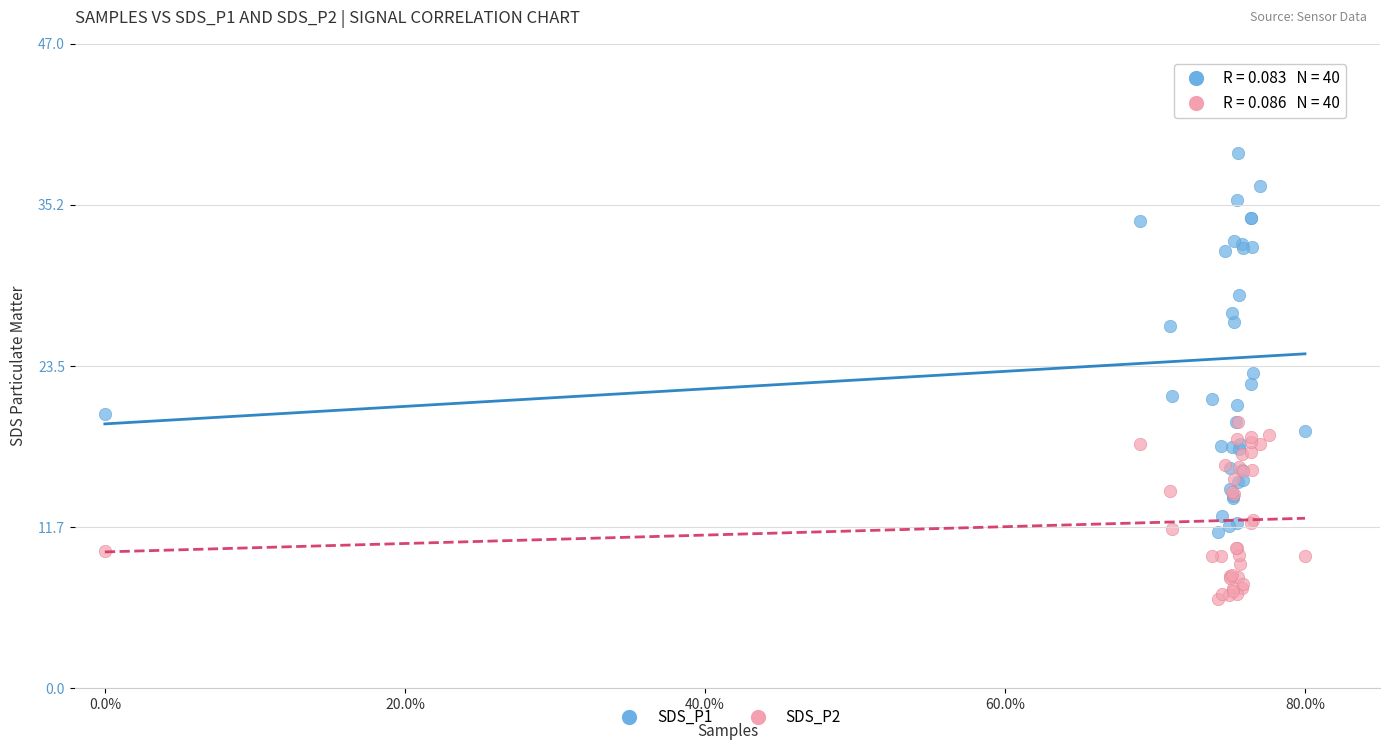

Which series contains the lowest Y value?

SDS_P2